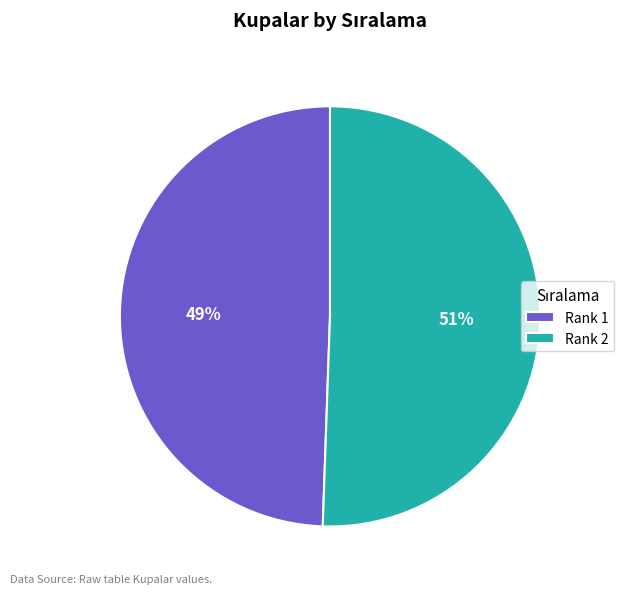

Combined, do Rank 1 and Rank 2 account for over 50%?

Yes